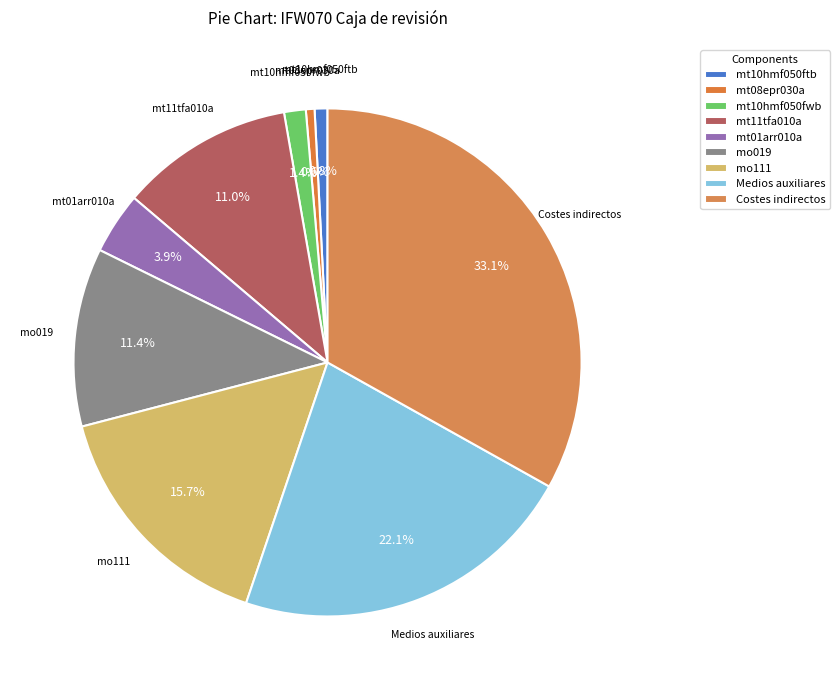

Which has a higher value, mo019 or mo111?

mo111